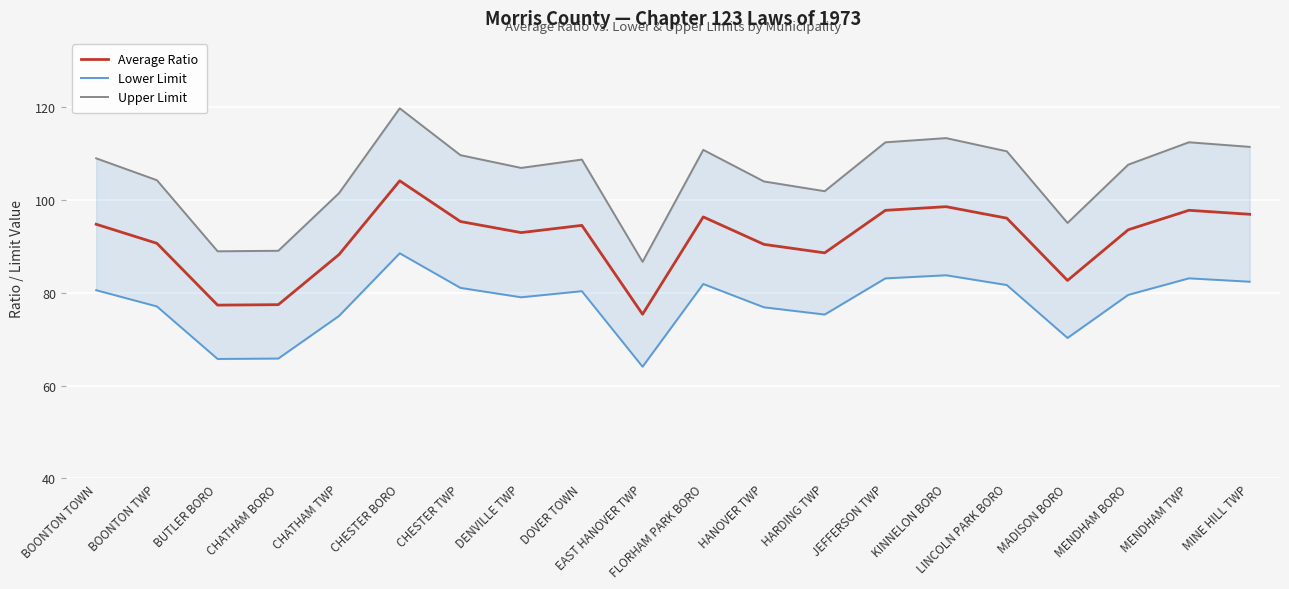

Reading left to right, list all the values displayed in this chart.

Average Ratio: BOONTON TOWN=94.8	BOONTON TWP=90.7	BUTLER BORO=77.4	CHATHAM BORO=77.5	CHATHAM TWP=88.3	CHESTER BORO=104.2	CHESTER TWP=95.4	DENVILLE TWP=93.0	DOVER TOWN=94.6	EAST HANOVER TWP=75.4	FLORHAM PARK BORO=96.4	HANOVER TWP=90.5	HARDING TWP=88.6	JEFFERSON TWP=97.8	KINNELON BORO=98.6	LINCOLN PARK BORO=96.1	MADISON BORO=82.7	MENDHAM BORO=93.6	MENDHAM TWP=97.8	MINE HILL TWP=97.0
Lower Limit: BOONTON TOWN=80.6	BOONTON TWP=77.1	BUTLER BORO=65.8	CHATHAM BORO=65.8	CHATHAM TWP=75.0	CHESTER BORO=88.5	CHESTER TWP=81.1	DENVILLE TWP=79.1	DOVER TOWN=80.4	EAST HANOVER TWP=64.1	FLORHAM PARK BORO=81.9	HANOVER TWP=76.9	HARDING TWP=75.3	JEFFERSON TWP=83.1	KINNELON BORO=83.8	LINCOLN PARK BORO=81.7	MADISON BORO=70.3	MENDHAM BORO=79.6	MENDHAM TWP=83.2	MINE HILL TWP=82.4
Upper Limit: BOONTON TOWN=109.0	BOONTON TWP=104.3	BUTLER BORO=89.0	CHATHAM BORO=89.1	CHATHAM TWP=101.5	CHESTER BORO=119.8	CHESTER TWP=109.7	DENVILLE TWP=107.0	DOVER TOWN=108.8	EAST HANOVER TWP=86.7	FLORHAM PARK BORO=110.8	HANOVER TWP=104.0	HARDING TWP=101.9	JEFFERSON TWP=112.5	KINNELON BORO=113.4	LINCOLN PARK BORO=110.5	MADISON BORO=95.1	MENDHAM BORO=107.7	MENDHAM TWP=112.5	MINE HILL TWP=111.5